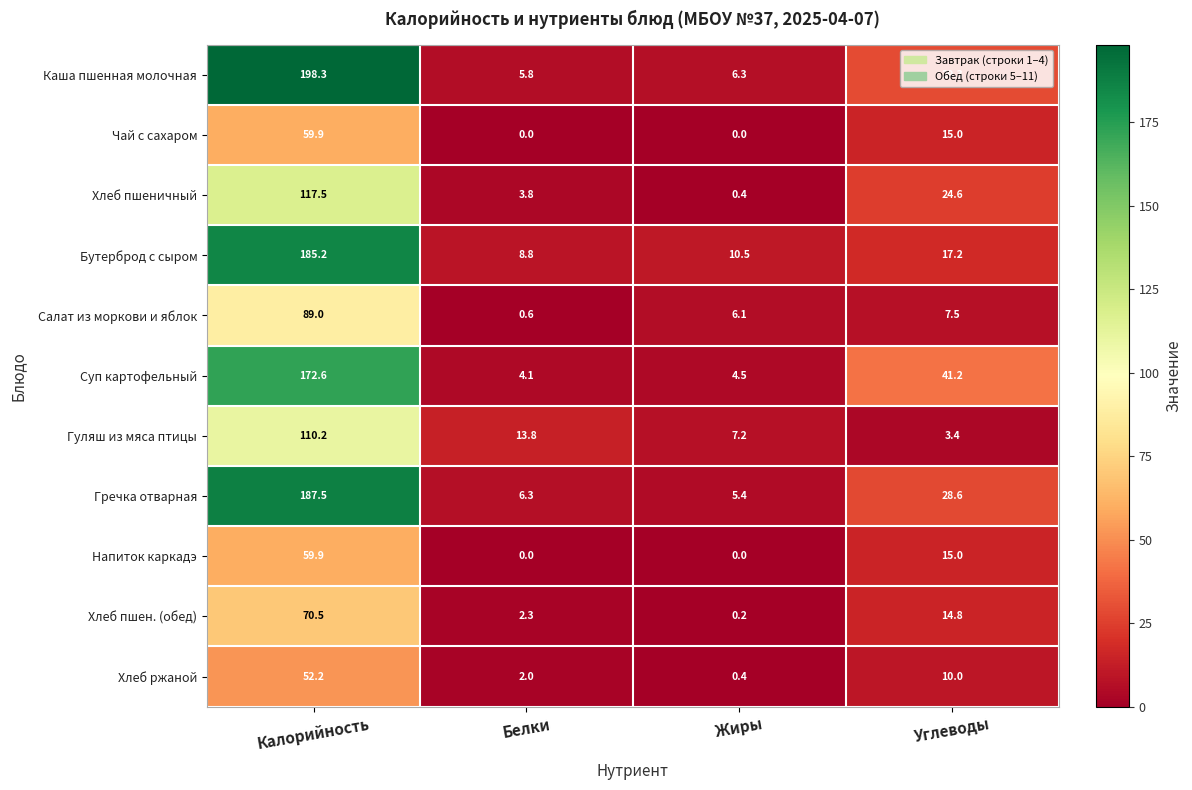

Is the value of Хлеб пшеничный at Жиры greater than the value of Гуляш из мяса птицы at Углеводы?

No